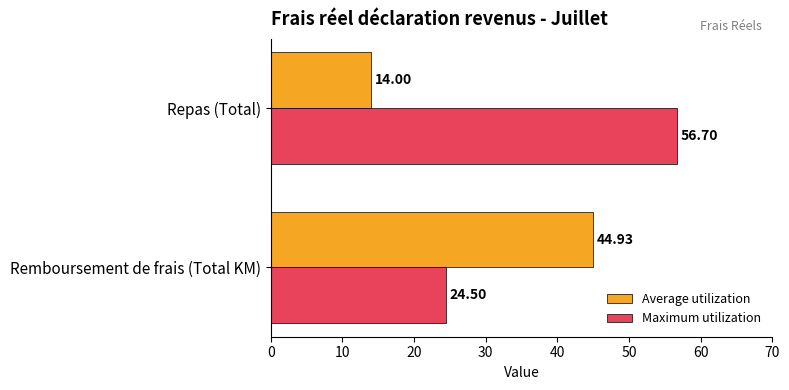

Rank the categories by Average utilization value from lowest to highest.

Repas (Total), Remboursement de frais (Total KM)